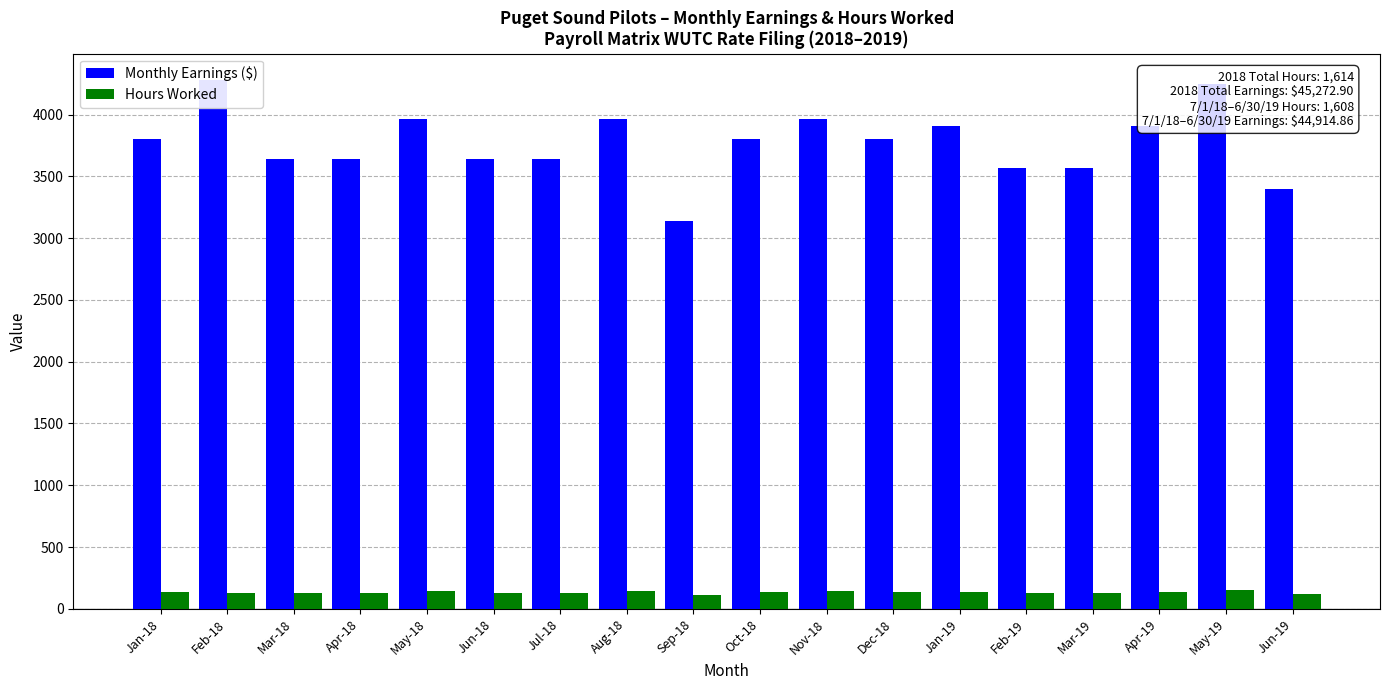

How many distinct data groups are displayed?

2